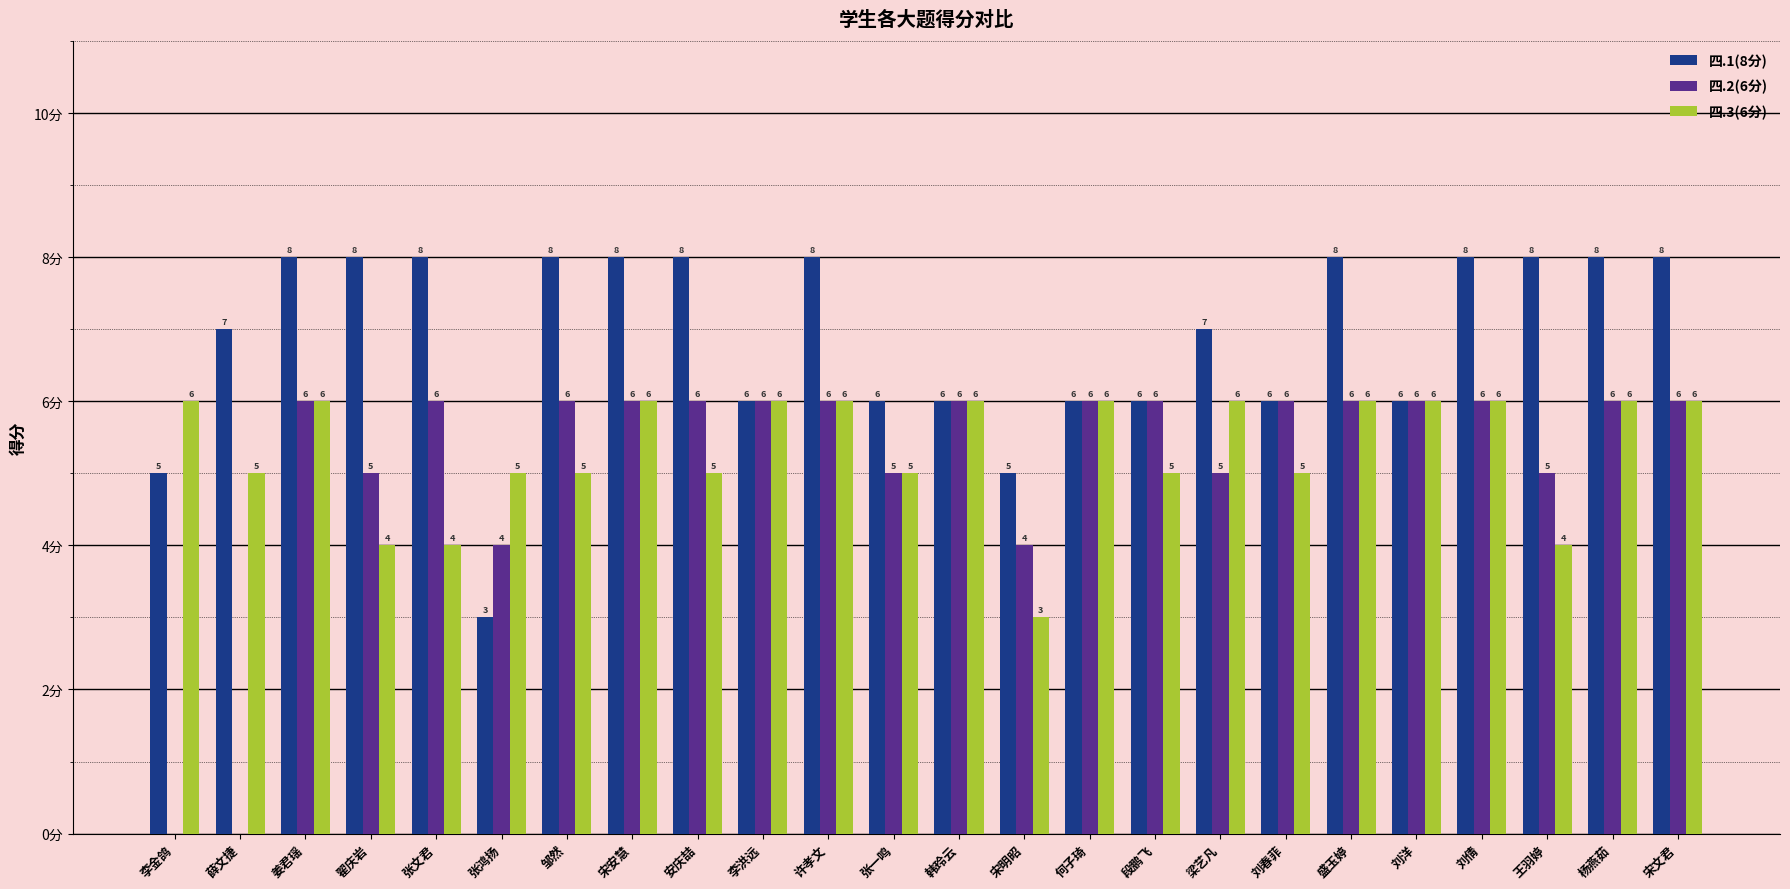

Is the value of 四.1(8分) at 姜君瑶 greater than the value of 四.2(6分) at 刘洋?

Yes